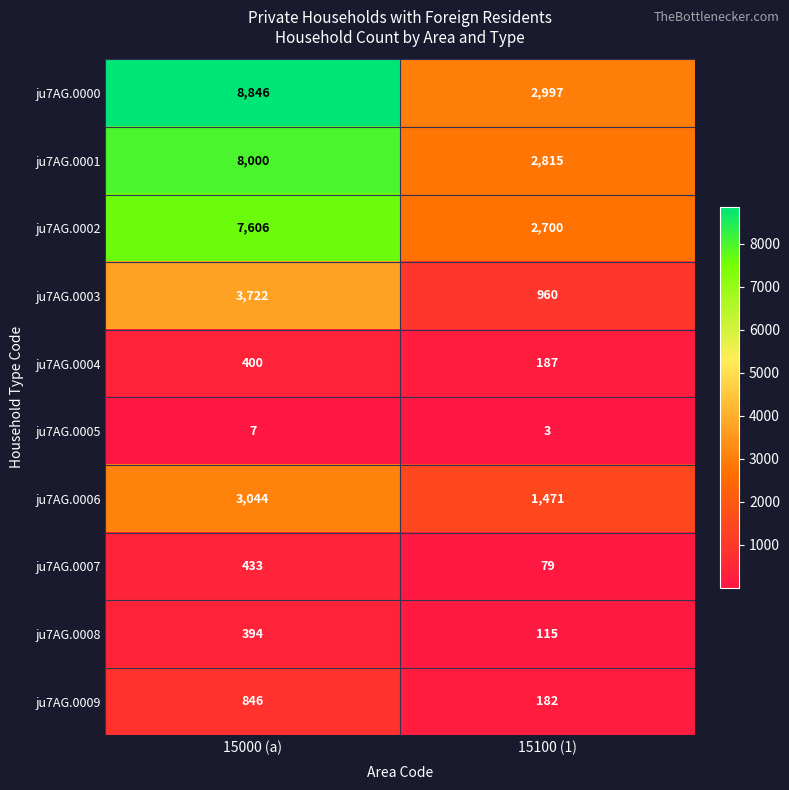

The value of ju7AG.0006 at 15000 (a) is 5194. True or false?

False